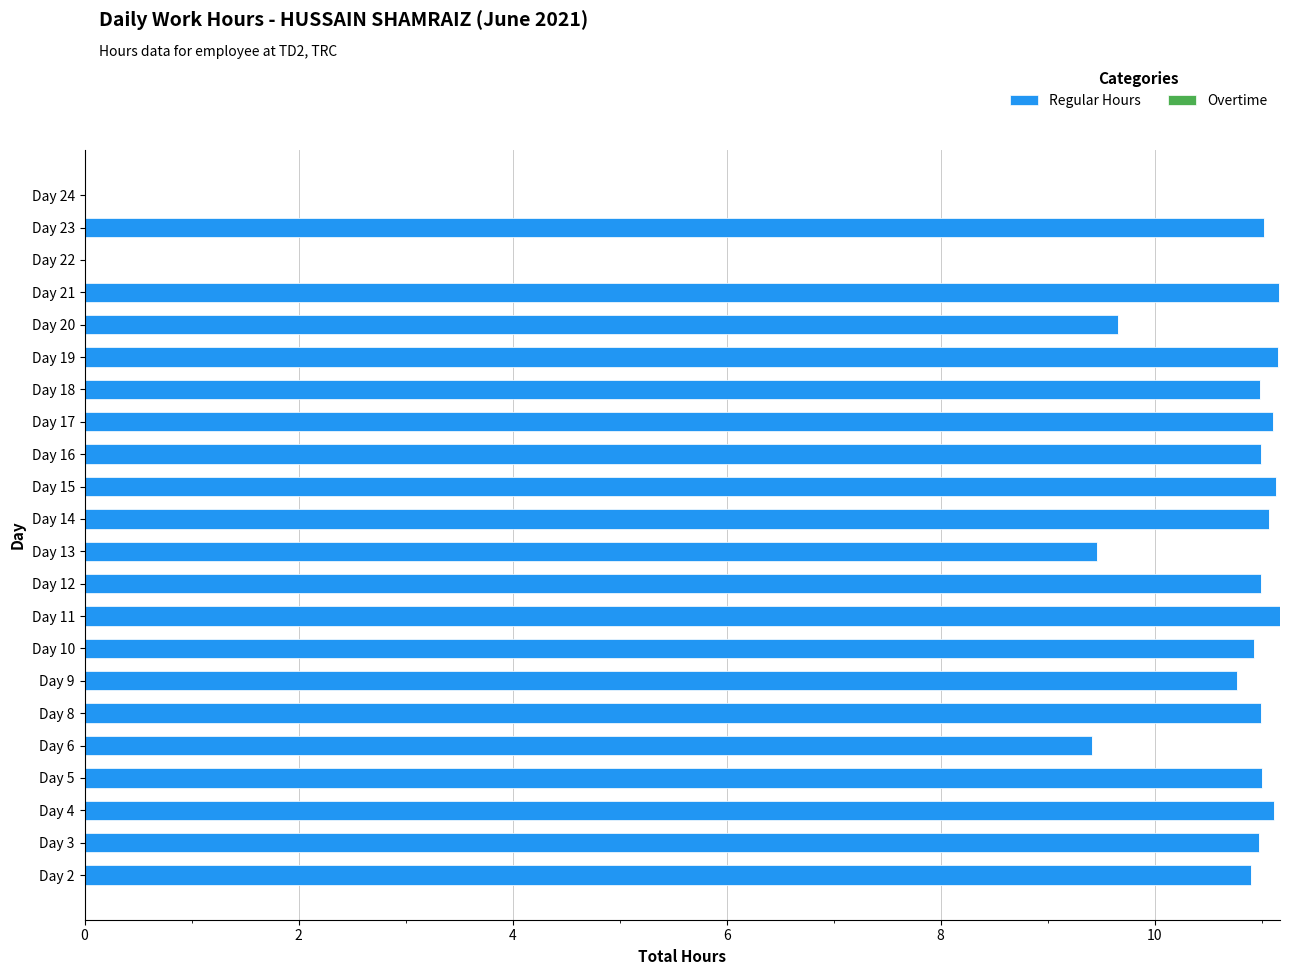

What is the sum of all values?

216.0